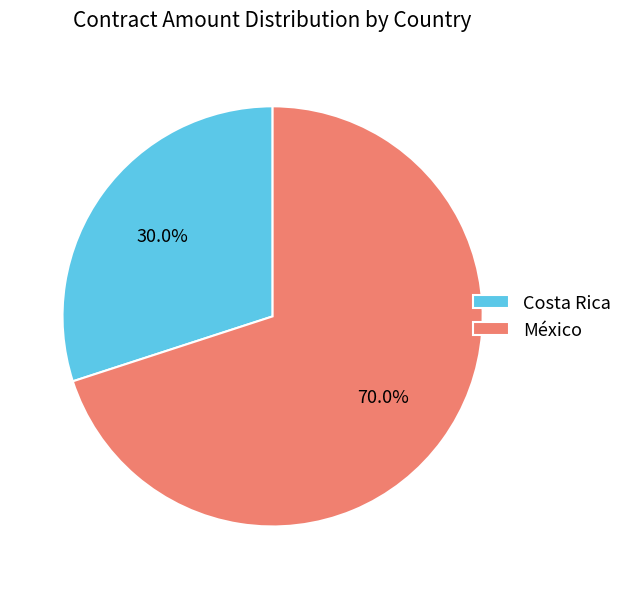

What percentage is NOT represented by México?

30.0%